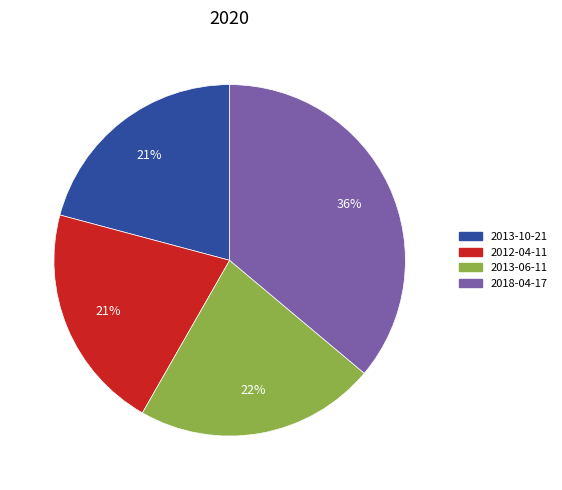

How many segments does this pie chart have?

4